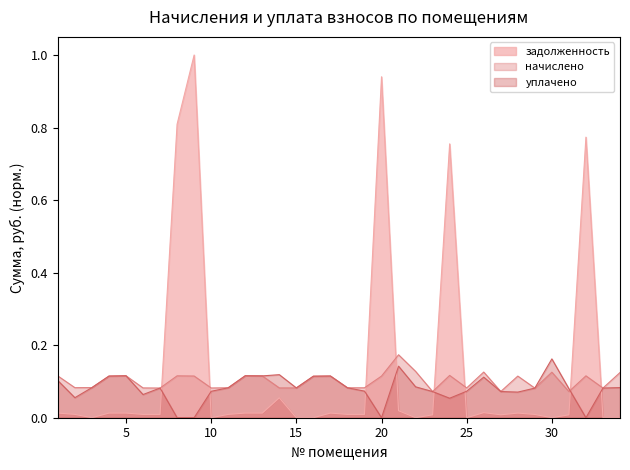

Is it true that начислено equals 0.1 at 16?

True